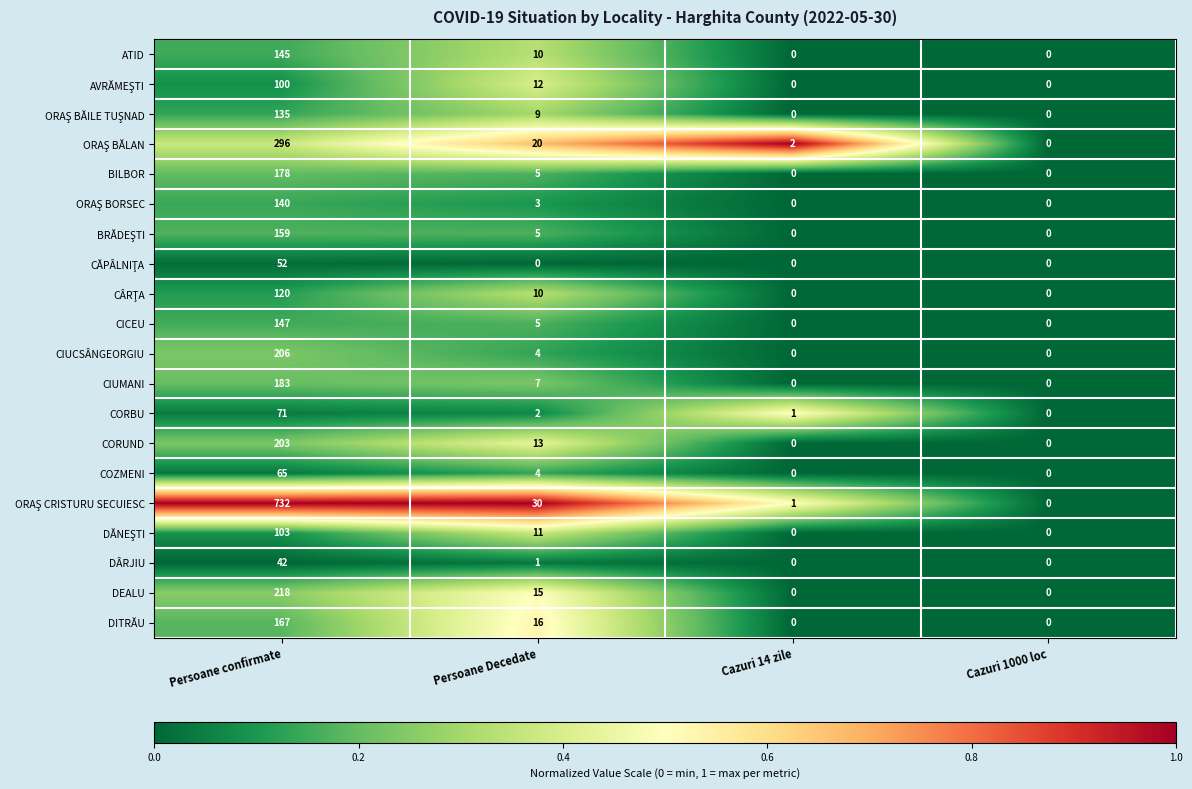

What is the total value across all series at Cazuri 14 zile?

4